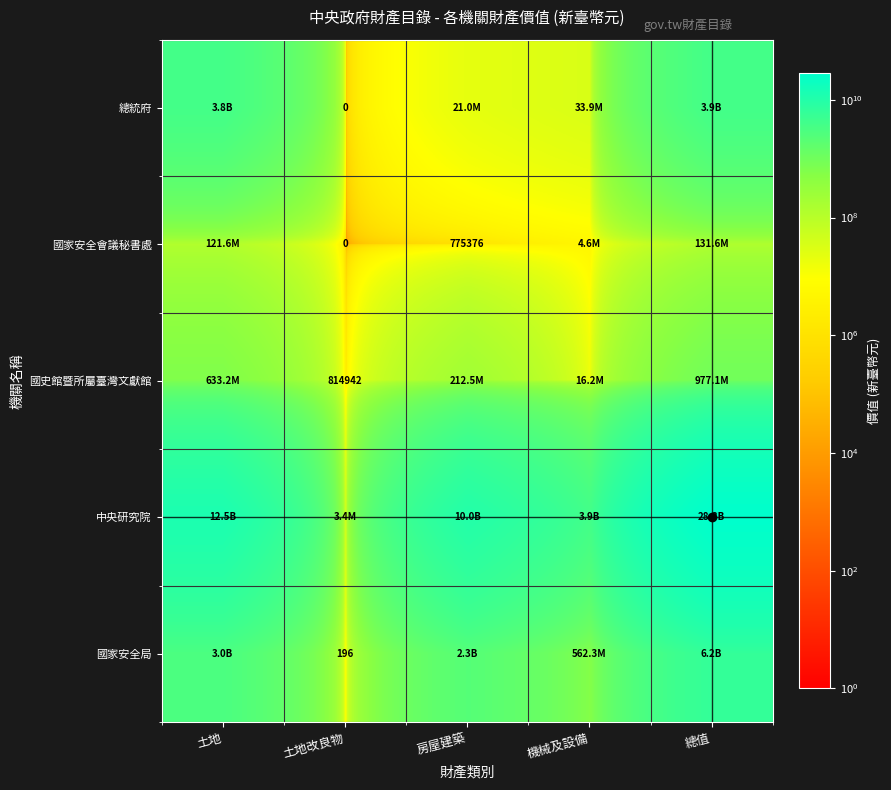

The value of 國史館暨所屬臺灣文獻館 at 土地改良物 is 814942. True or false?

True